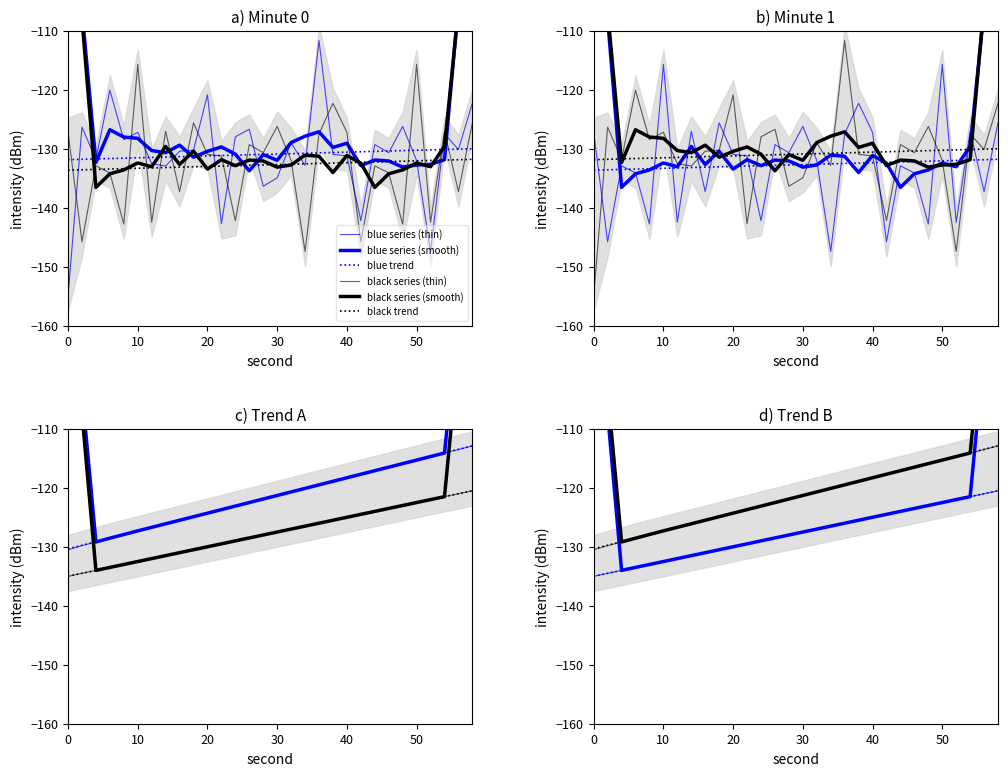

What are all the series names shown in the legend?

blue series (thin), blue series (smooth), blue trend, black series (thin), black series (smooth), black trend